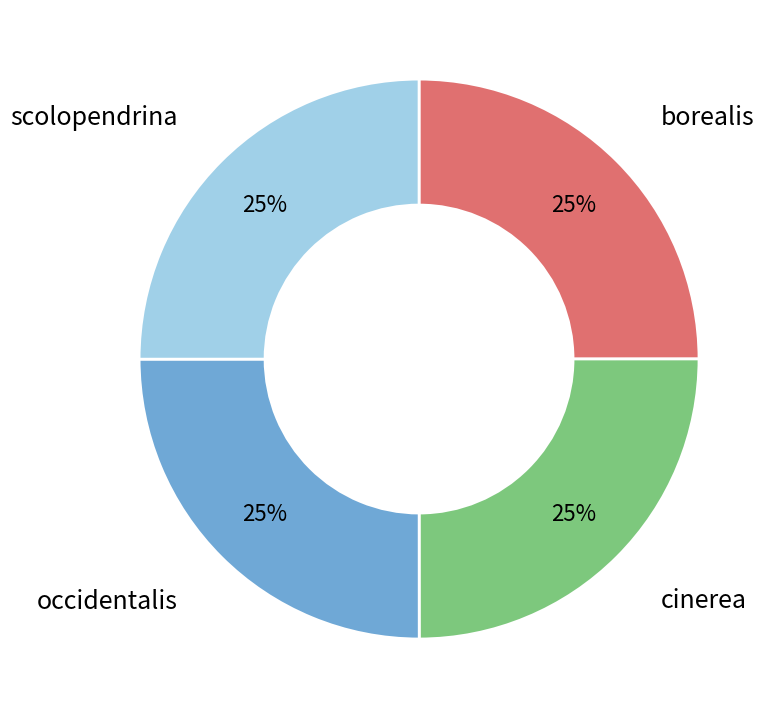

To the nearest percent, what is the combined percentage of borealis and scolopendrina?

50%